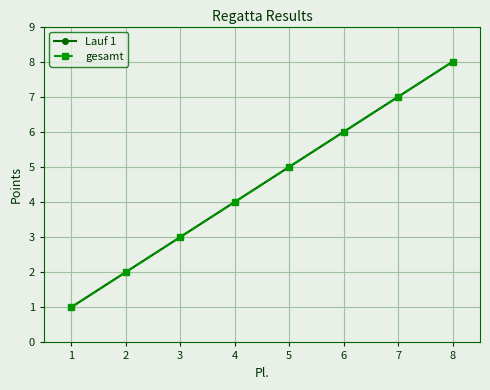

Is this an area chart (filled region under the line)?

No